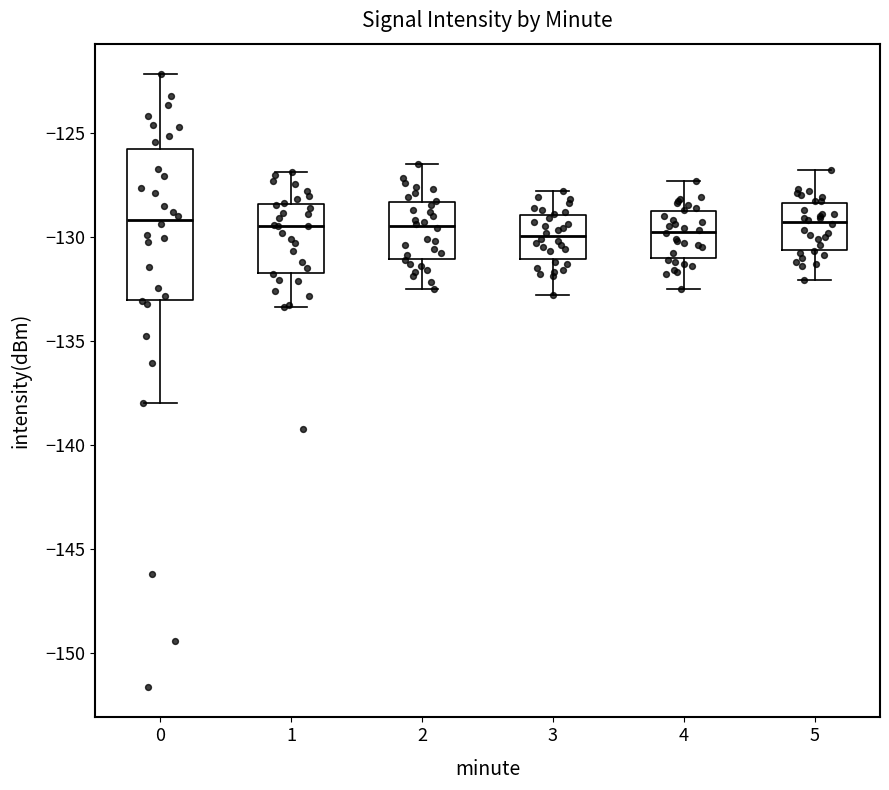

Reading left to right, transcribe this box plot: for each box, give where its median line is, the range the box spans, and where its two whiskers end, as read against the y-axis. The values are not printed on the chart, so give them approximately, as read against the axis.

0: median -129.0, box -133.0 to -126.0, whiskers -138.0 to -122.0
1: median -129.5, box -131.5 to -128.5, whiskers -133.5 to -127.0
2: median -129.5, box -131.0 to -128.5, whiskers -132.5 to -126.5
3: median -130.0, box -131.0 to -129.0, whiskers -133.0 to -128.0
4: median -129.5, box -131.0 to -129.0, whiskers -132.5 to -127.5
5: median -129.5, box -130.5 to -128.5, whiskers -132.0 to -127.0